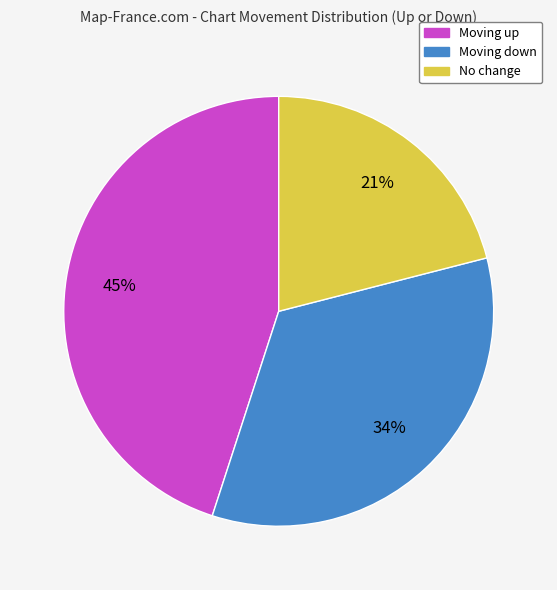

To the nearest percent, what is the combined percentage of Moving up and No change?

66%